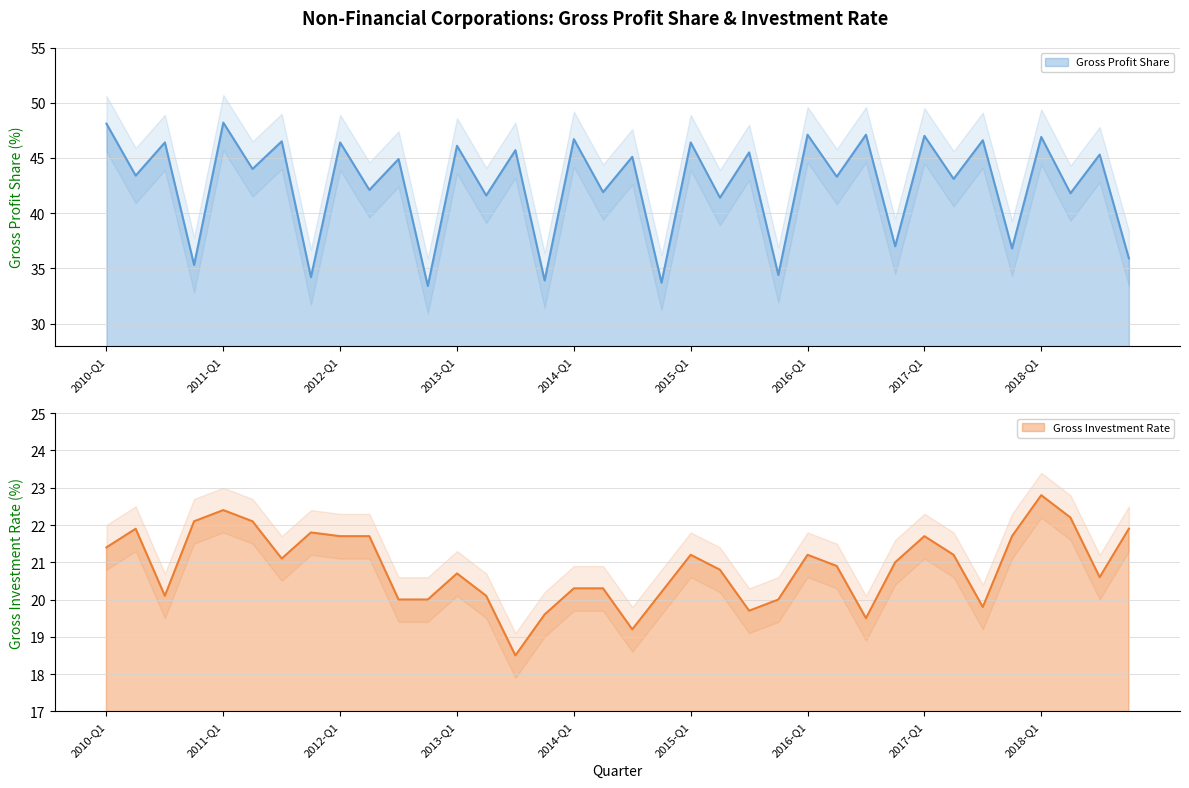

What is the label of the 1st point from the left?

2010-Q1